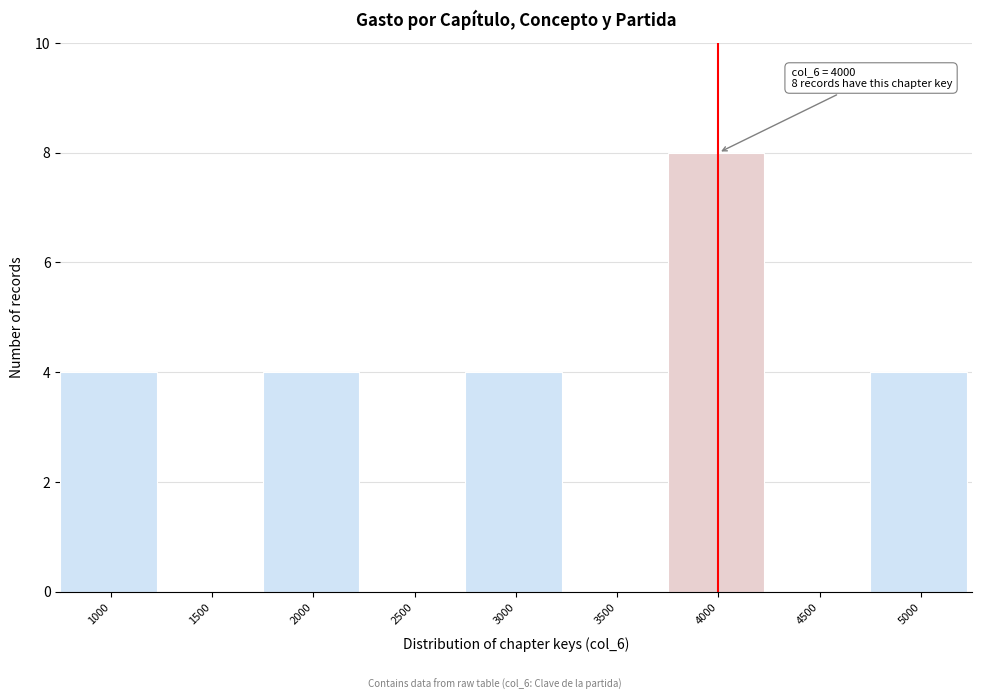

Reading left to right, what are all the values shown in this chart?

1000=4	1500=0	2000=4	2500=0	3000=4	3500=0	4000=8	4500=0	5000=4